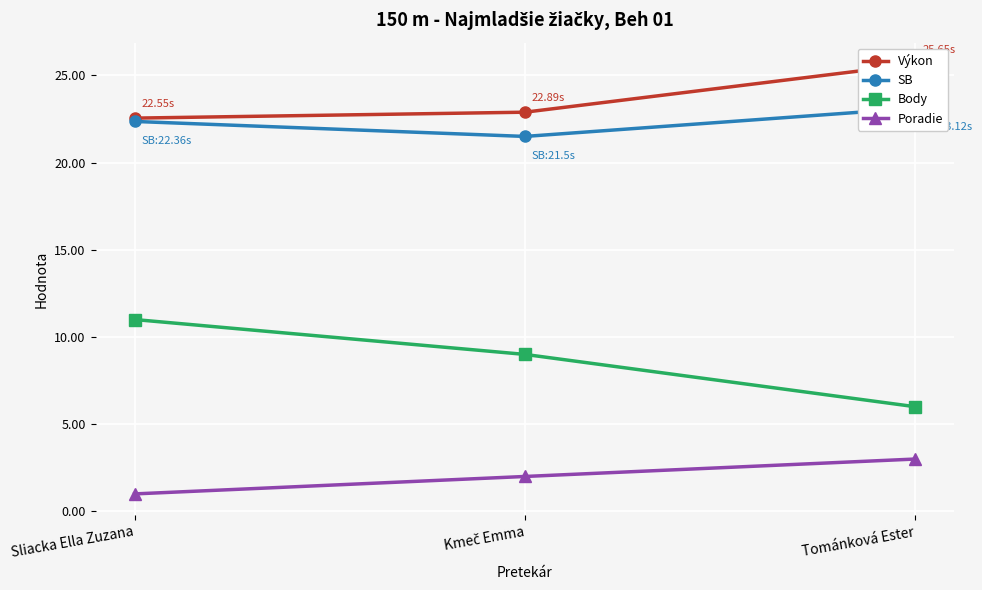

How many Výkon values are between 22 and 25?

2